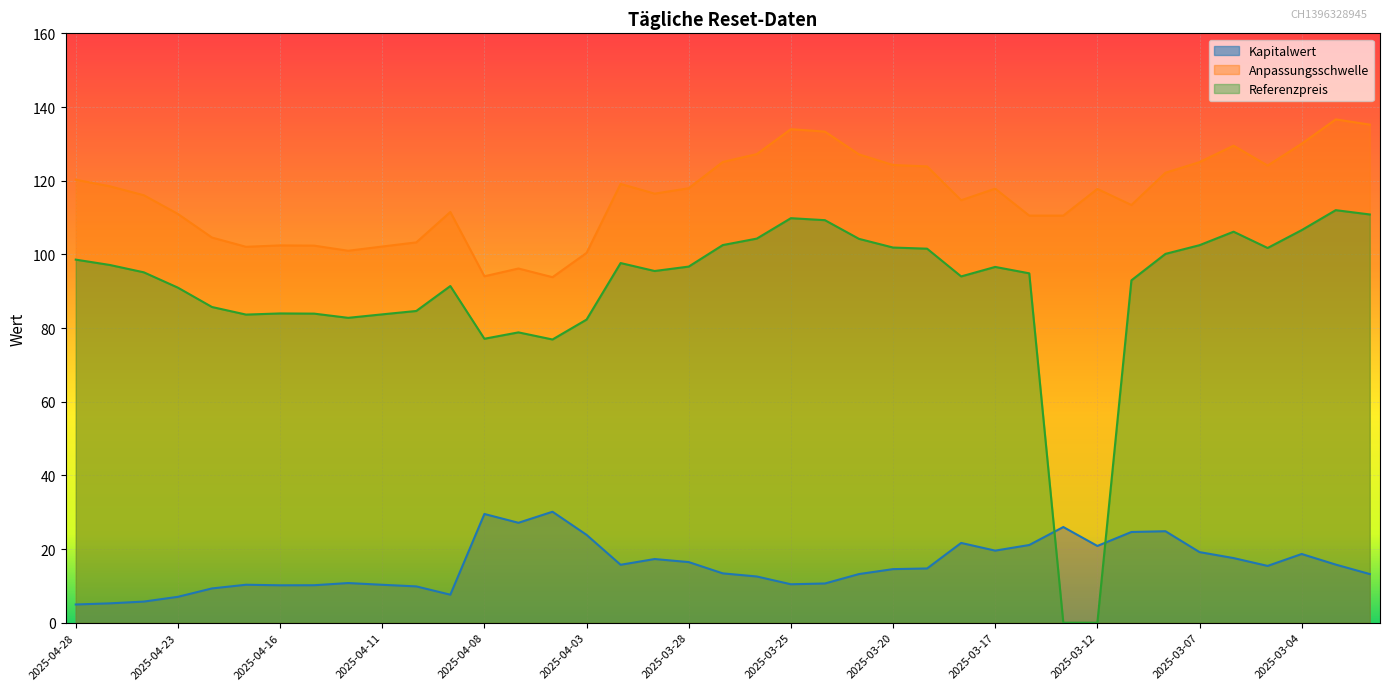

What is the value of the Anpassungsschwelle point at the 20th from the left?

125.1